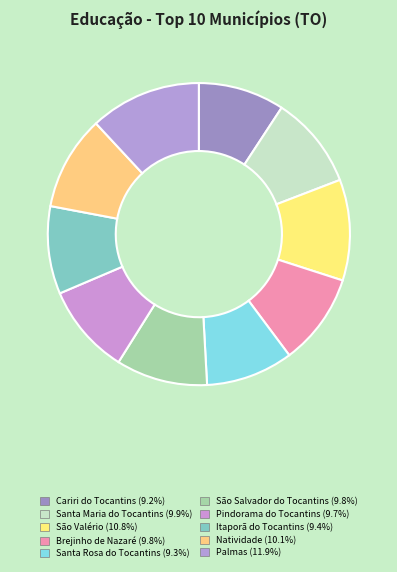

How many segments does this pie chart have?

10